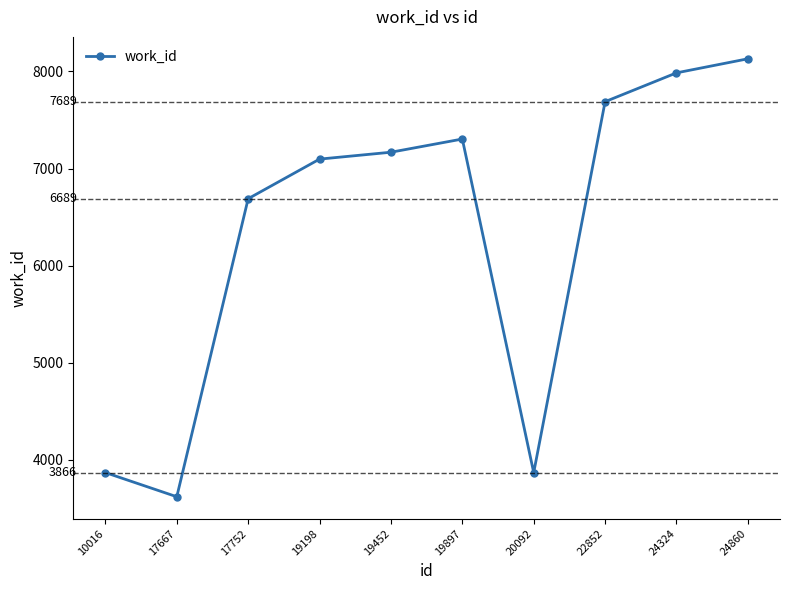

How many data points does each series have?

10